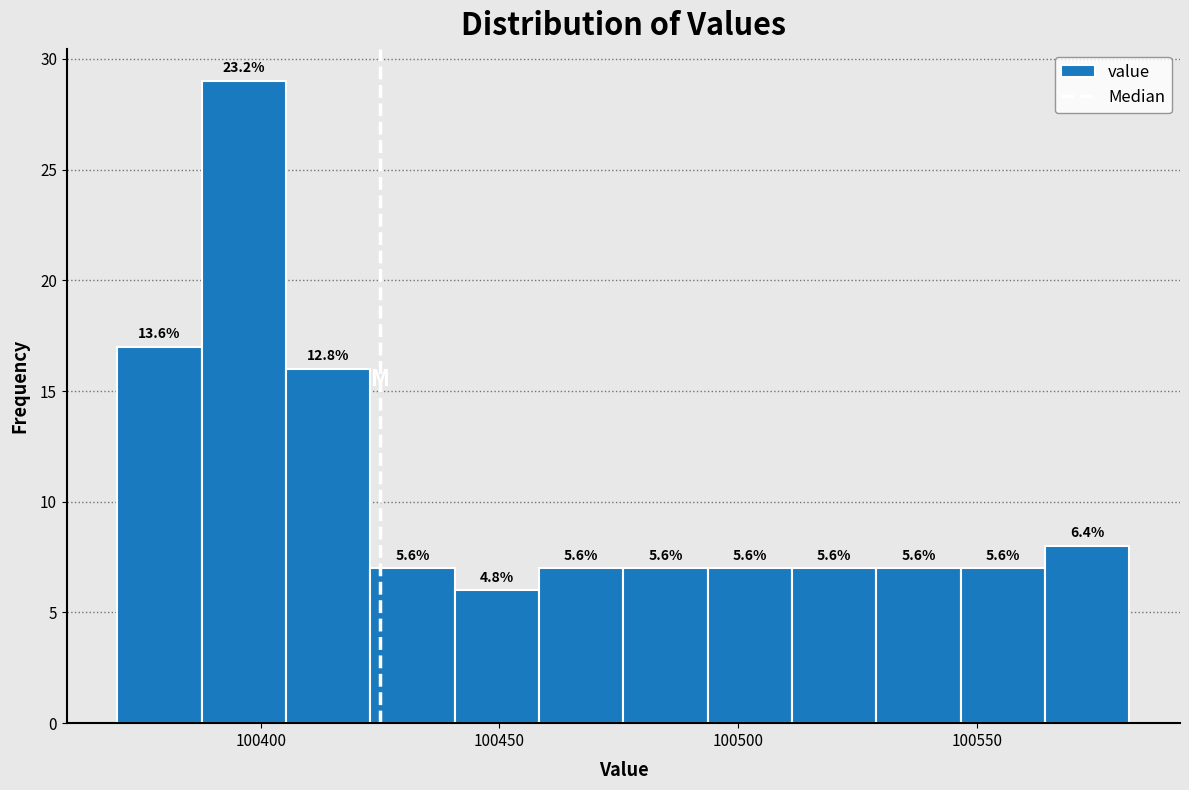

Read against the x-axis, roughly where is the centre of the tallest bar?

100395